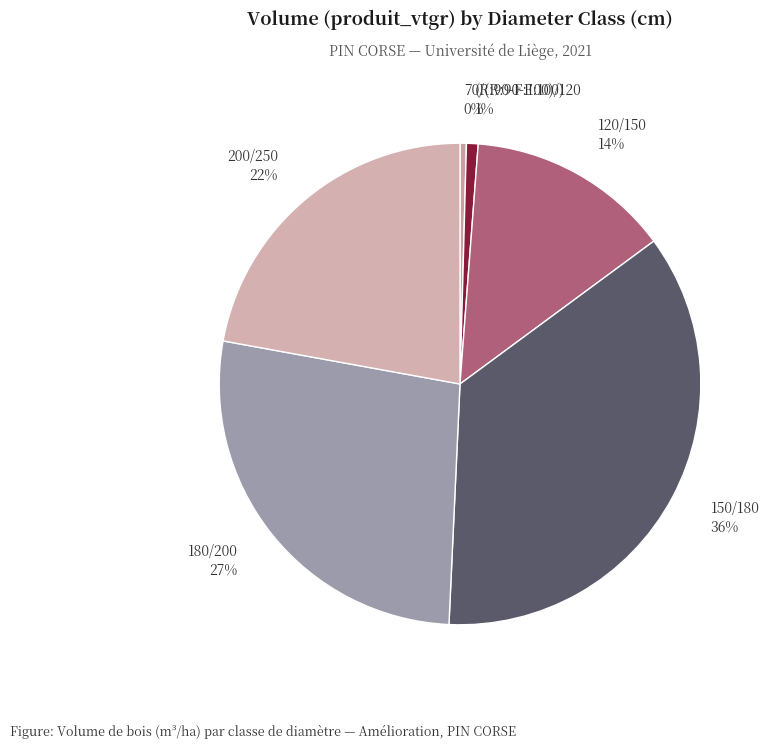

Does 70/(R:90-F:100) represent more than half of the total?

No